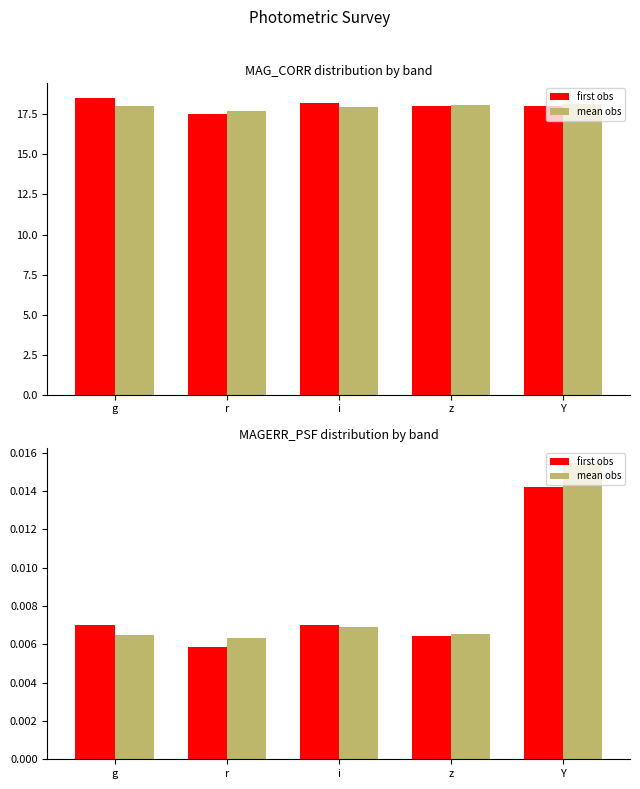

Which category has the lowest value across all series?

r